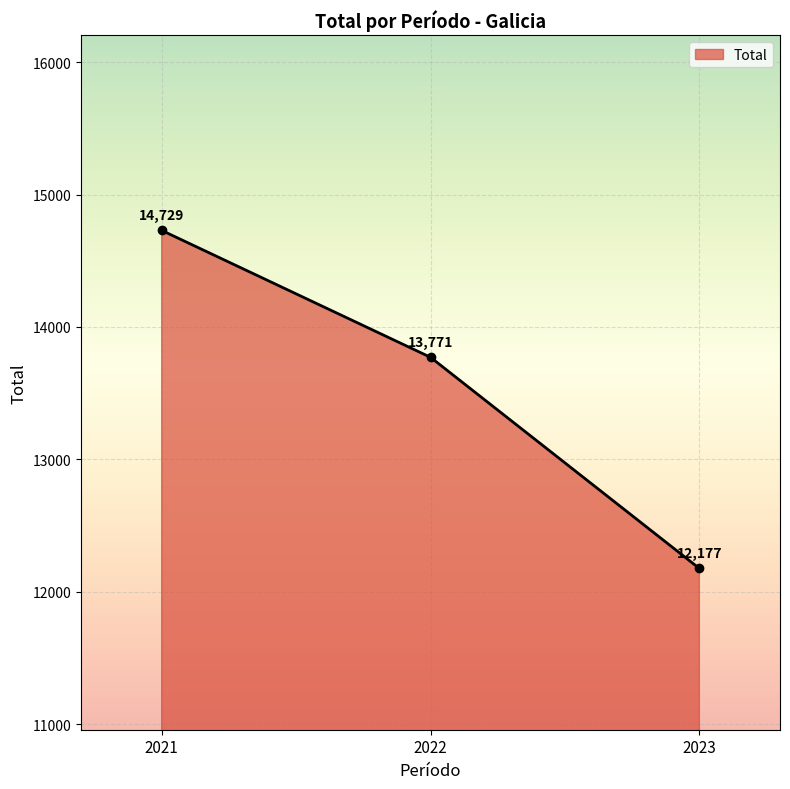

Reading left to right, what are all the values shown in this chart?

14729	13771	12177